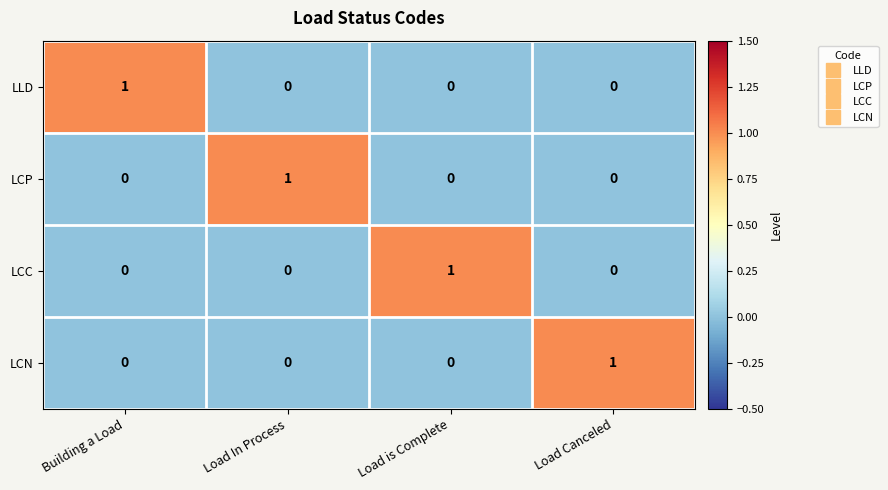

How many LLD values are between 0 and 1?

4